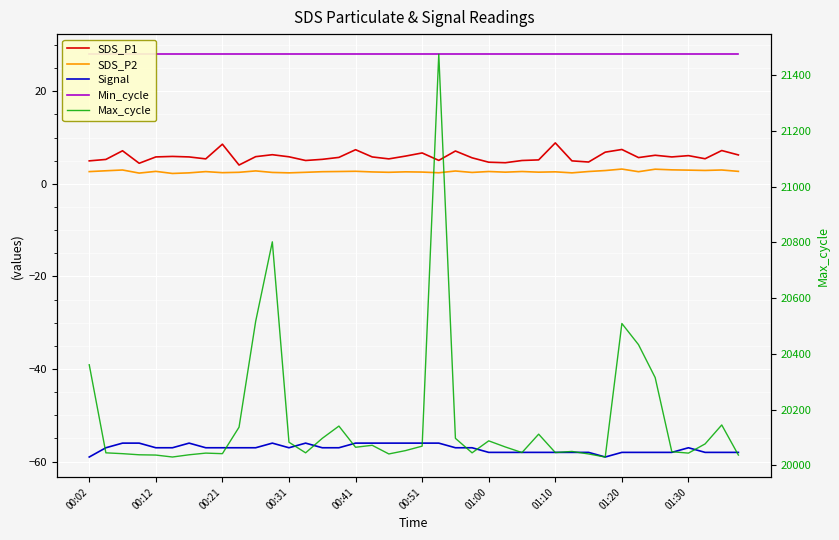

Which has a higher value, 31 or 19?

31